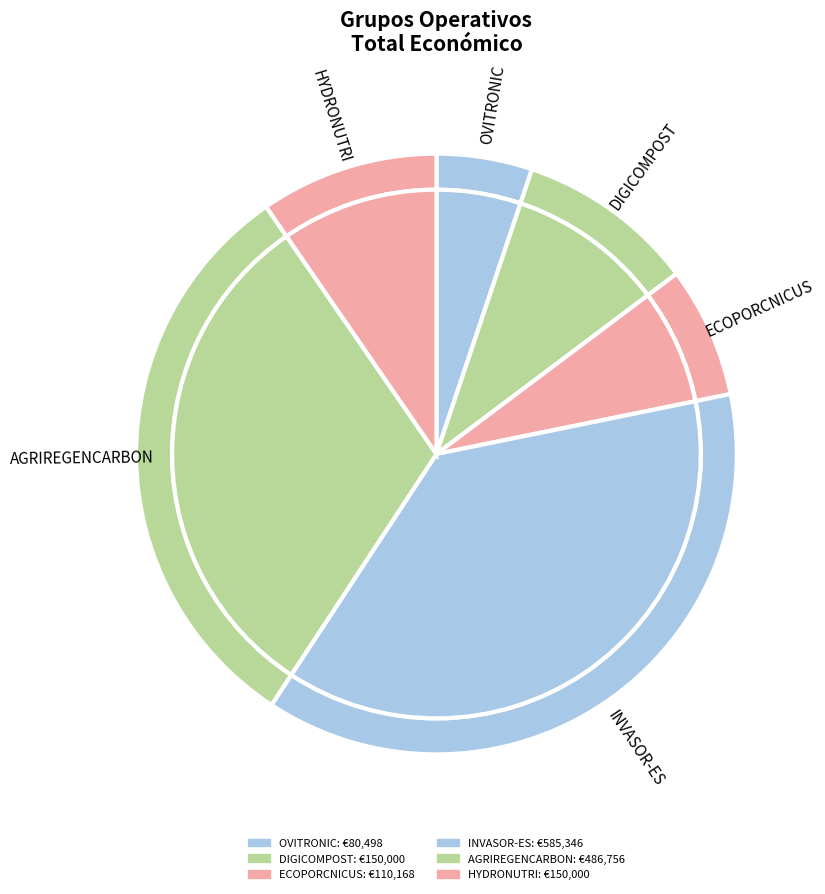

To the nearest percent, what portion does DIGICOMPOST represent?

10%